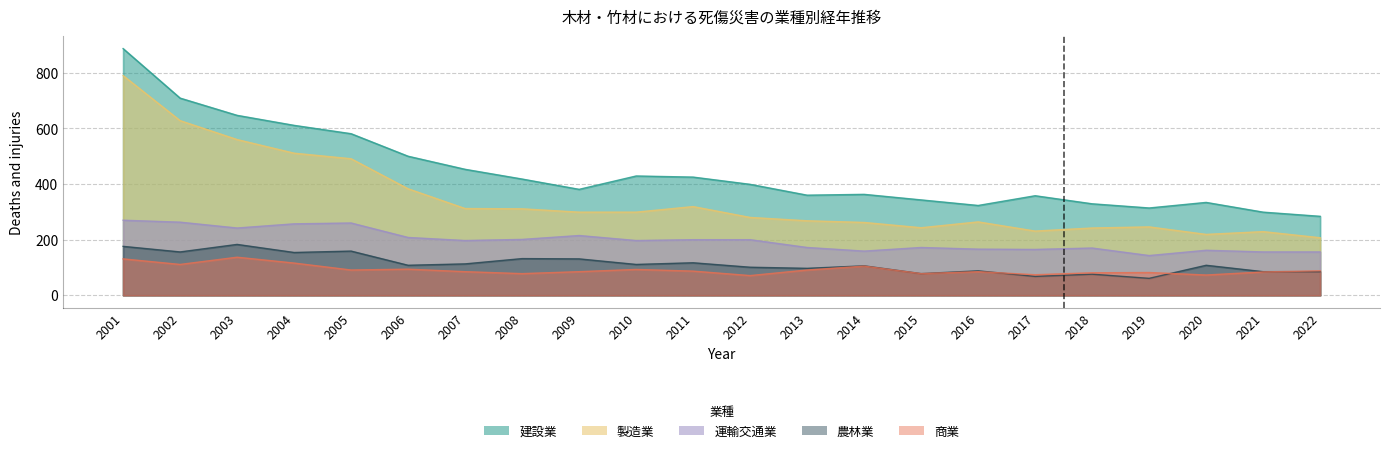

List the series in order of their peak value, lowest first.

商業, 農林業, 運輸交通業, 製造業, 建設業